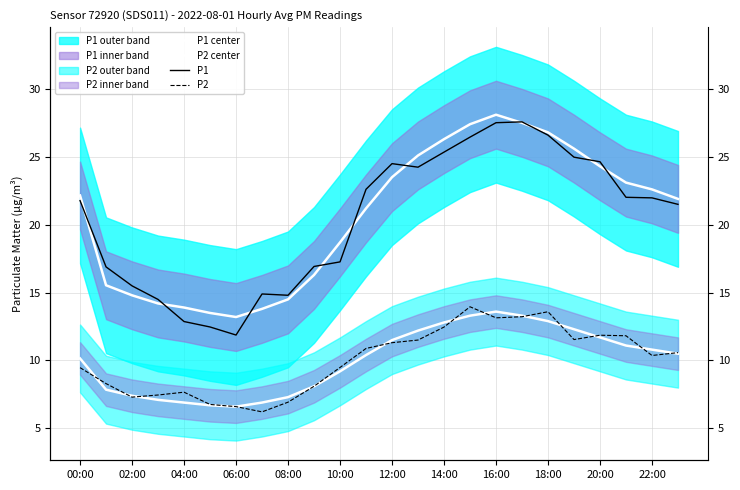

Which series has the largest total across all categories?

P1 center